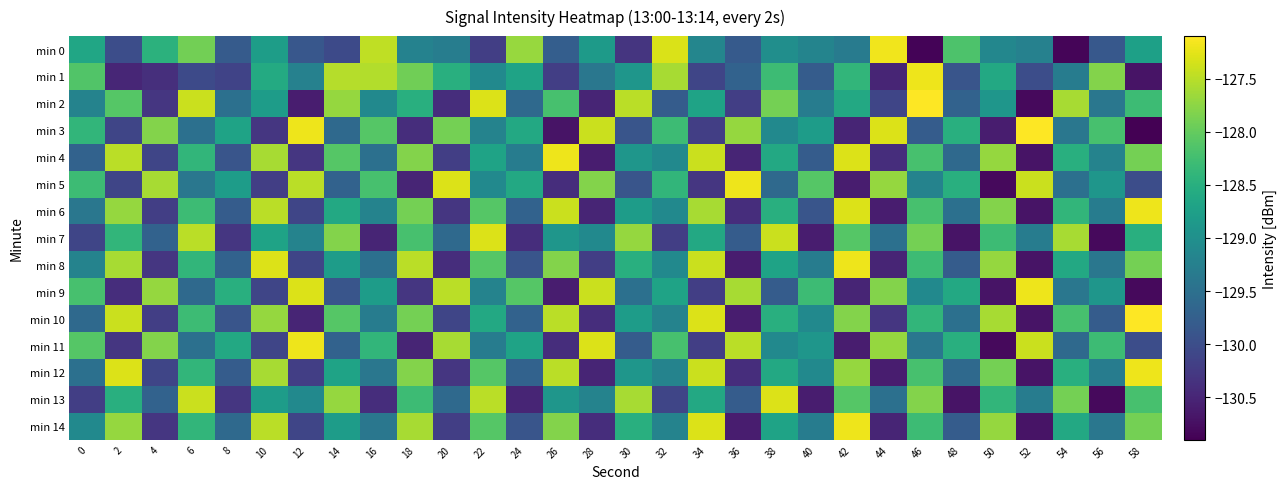

Reading left to right, extract all data points from this chart.

min 0: 0=-128.7	2=-130.0	4=-128.5	6=-127.9	8=-129.8	10=-128.8	12=-129.9	14=-130.0	16=-127.5	18=-129.2	20=-129.3	22=-130.2	24=-127.7	26=-129.8	28=-128.8	30=-130.3	32=-127.3	34=-129.2	36=-129.8	38=-129.0	40=-129.2	42=-129.3	44=-127.2	46=-130.9	48=-128.2	50=-129.1	52=-129.2	54=-130.8	56=-129.9	58=-128.7
min 1: 0=-128.1	2=-130.5	4=-130.4	6=-130.0	8=-130.1	10=-128.6	12=-129.2	14=-127.5	16=-127.5	18=-127.9	20=-128.5	22=-129.1	24=-128.7	26=-130.2	28=-129.4	30=-128.9	32=-127.6	34=-130.1	36=-129.7	38=-128.3	40=-129.8	42=-128.4	44=-130.5	46=-127.2	48=-129.9	50=-128.6	52=-130.0	54=-129.3	56=-127.8	58=-130.7
min 2: 0=-129.2	2=-128.1	4=-130.3	6=-127.4	8=-129.5	10=-128.8	12=-130.6	14=-127.7	16=-129.1	18=-128.5	20=-130.4	22=-127.3	24=-129.6	26=-128.2	28=-130.5	30=-127.5	32=-129.8	34=-128.7	36=-130.2	38=-127.9	40=-129.3	42=-128.6	44=-130.1	46=-127.1	48=-129.7	50=-128.9	52=-130.8	54=-127.6	56=-129.4	58=-128.3
min 3: 0=-128.4	2=-130.1	4=-127.8	6=-129.5	8=-128.7	10=-130.3	12=-127.2	14=-129.6	16=-128.1	18=-130.4	20=-127.9	22=-129.2	24=-128.6	26=-130.7	28=-127.4	30=-129.9	32=-128.3	34=-130.2	36=-127.7	38=-129.1	40=-128.8	42=-130.5	44=-127.3	46=-129.8	48=-128.5	50=-130.6	52=-127.1	54=-129.4	56=-128.2	58=-130.9
min 4: 0=-129.7	2=-127.5	4=-130.1	6=-128.4	8=-129.9	10=-127.6	12=-130.3	14=-128.1	16=-129.5	18=-127.8	20=-130.2	22=-128.7	24=-129.3	26=-127.2	28=-130.6	30=-128.9	32=-129.1	34=-127.4	36=-130.5	38=-128.6	40=-129.8	42=-127.3	44=-130.4	46=-128.2	48=-129.6	50=-127.7	52=-130.7	54=-128.5	56=-129.2	58=-127.9
min 5: 0=-128.3	2=-130.1	4=-127.6	6=-129.4	8=-128.8	10=-130.2	12=-127.5	14=-129.7	16=-128.2	18=-130.5	20=-127.3	22=-129.1	24=-128.6	26=-130.4	28=-127.8	30=-129.9	32=-128.4	34=-130.3	36=-127.2	38=-129.6	40=-128.1	42=-130.6	44=-127.7	46=-129.2	48=-128.5	50=-130.8	52=-127.4	54=-129.5	56=-128.9	58=-130.0
min 6: 0=-129.4	2=-127.7	4=-130.2	6=-128.3	8=-129.8	10=-127.5	12=-130.1	14=-128.6	16=-129.2	18=-127.9	20=-130.3	22=-128.1	24=-129.7	26=-127.4	28=-130.5	30=-128.8	32=-129.1	34=-127.6	36=-130.4	38=-128.5	40=-129.9	42=-127.3	44=-130.6	46=-128.2	48=-129.5	50=-127.8	52=-130.7	54=-128.4	56=-129.3	58=-127.2
min 7: 0=-130.1	2=-128.4	4=-129.7	6=-127.5	8=-130.3	10=-128.7	12=-129.2	14=-127.8	16=-130.5	18=-128.2	20=-129.6	22=-127.3	24=-130.4	26=-128.9	28=-129.1	30=-127.7	32=-130.2	34=-128.6	36=-129.8	38=-127.4	40=-130.6	42=-128.1	44=-129.5	46=-127.9	48=-130.7	50=-128.3	52=-129.3	54=-127.6	56=-130.8	58=-128.5
min 8: 0=-129.2	2=-127.6	4=-130.3	6=-128.4	8=-129.7	10=-127.3	12=-130.1	14=-128.8	16=-129.5	18=-127.5	20=-130.4	22=-128.1	24=-129.9	26=-127.8	28=-130.2	30=-128.5	32=-129.1	34=-127.4	36=-130.6	38=-128.7	40=-129.3	42=-127.2	44=-130.5	46=-128.3	48=-129.8	50=-127.7	52=-130.7	54=-128.6	56=-129.4	58=-127.9
min 9: 0=-128.2	2=-130.4	4=-127.7	6=-129.6	8=-128.5	10=-130.1	12=-127.3	14=-129.9	16=-128.8	18=-130.3	20=-127.5	22=-129.2	24=-128.1	26=-130.6	28=-127.4	30=-129.5	32=-128.7	34=-130.2	36=-127.6	38=-129.8	40=-128.3	42=-130.5	44=-127.8	46=-129.1	48=-128.6	50=-130.7	52=-127.2	54=-129.4	56=-128.9	58=-130.8
min 10: 0=-129.6	2=-127.4	4=-130.2	6=-128.3	8=-129.9	10=-127.7	12=-130.5	14=-128.1	16=-129.3	18=-127.9	20=-130.1	22=-128.6	24=-129.7	26=-127.5	28=-130.4	30=-128.8	32=-129.2	34=-127.3	36=-130.6	38=-128.5	40=-129.1	42=-127.8	44=-130.3	46=-128.4	48=-129.5	50=-127.6	52=-130.7	54=-128.2	56=-129.8	58=-127.1
min 11: 0=-128.1	2=-130.3	4=-127.8	6=-129.5	8=-128.6	10=-130.1	12=-127.2	14=-129.7	16=-128.4	18=-130.5	20=-127.6	22=-129.3	24=-128.7	26=-130.4	28=-127.3	30=-129.8	32=-128.2	34=-130.2	36=-127.5	38=-129.1	40=-128.9	42=-130.6	44=-127.7	46=-129.4	48=-128.5	50=-130.8	52=-127.4	54=-129.6	56=-128.3	58=-130.0
min 12: 0=-129.5	2=-127.3	4=-130.1	6=-128.4	8=-129.8	10=-127.6	12=-130.2	14=-128.7	16=-129.4	18=-127.8	20=-130.3	22=-128.1	24=-129.7	26=-127.5	28=-130.5	30=-128.9	32=-129.2	34=-127.4	36=-130.4	38=-128.6	40=-129.1	42=-127.7	44=-130.6	46=-128.2	48=-129.6	50=-127.9	52=-130.7	54=-128.5	56=-129.3	58=-127.2
min 13: 0=-130.2	2=-128.5	4=-129.7	6=-127.4	8=-130.3	10=-128.8	12=-129.1	14=-127.7	16=-130.4	18=-128.3	20=-129.6	22=-127.5	24=-130.5	26=-128.9	28=-129.2	30=-127.6	32=-130.1	34=-128.6	36=-129.8	38=-127.3	40=-130.6	42=-128.1	44=-129.5	46=-127.8	48=-130.7	50=-128.4	52=-129.3	54=-127.9	56=-130.8	58=-128.2
min 14: 0=-129.1	2=-127.7	4=-130.3	6=-128.4	8=-129.6	10=-127.5	12=-130.1	14=-128.8	16=-129.4	18=-127.6	20=-130.2	22=-128.1	24=-129.9	26=-127.8	28=-130.4	30=-128.5	32=-129.2	34=-127.3	36=-130.6	38=-128.7	40=-129.3	42=-127.2	44=-130.5	46=-128.3	48=-129.8	50=-127.7	52=-130.7	54=-128.6	56=-129.4	58=-127.9